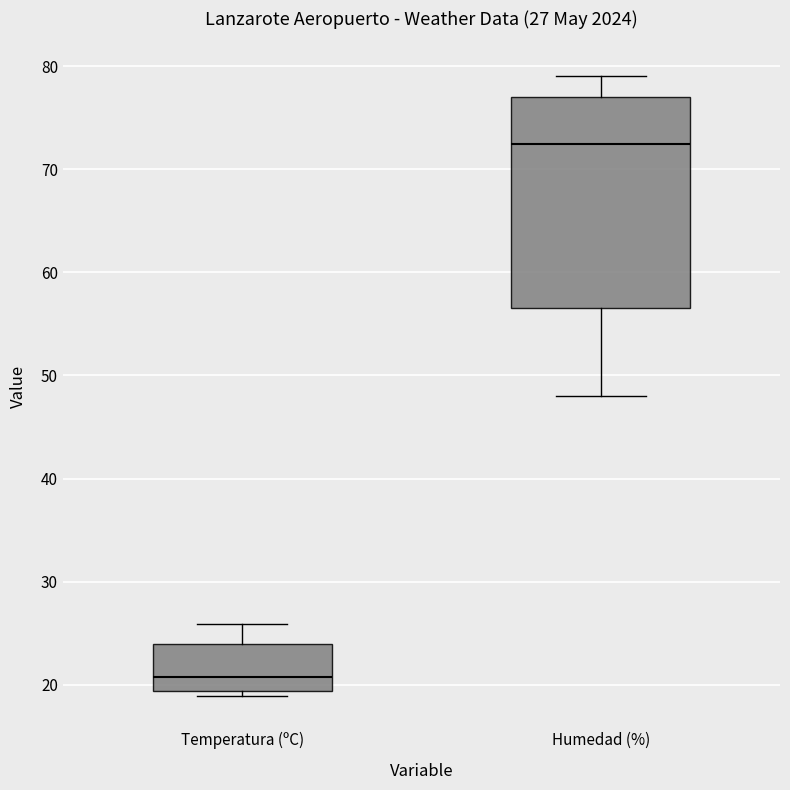

Which box's median line is the lowest?

Temperatura (ºC)